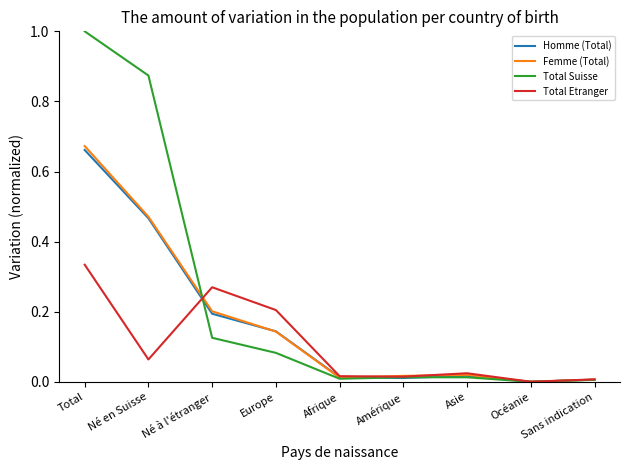

Is the value of Homme (Total) at Océanie greater than the value of Femme (Total) at Europe?

No